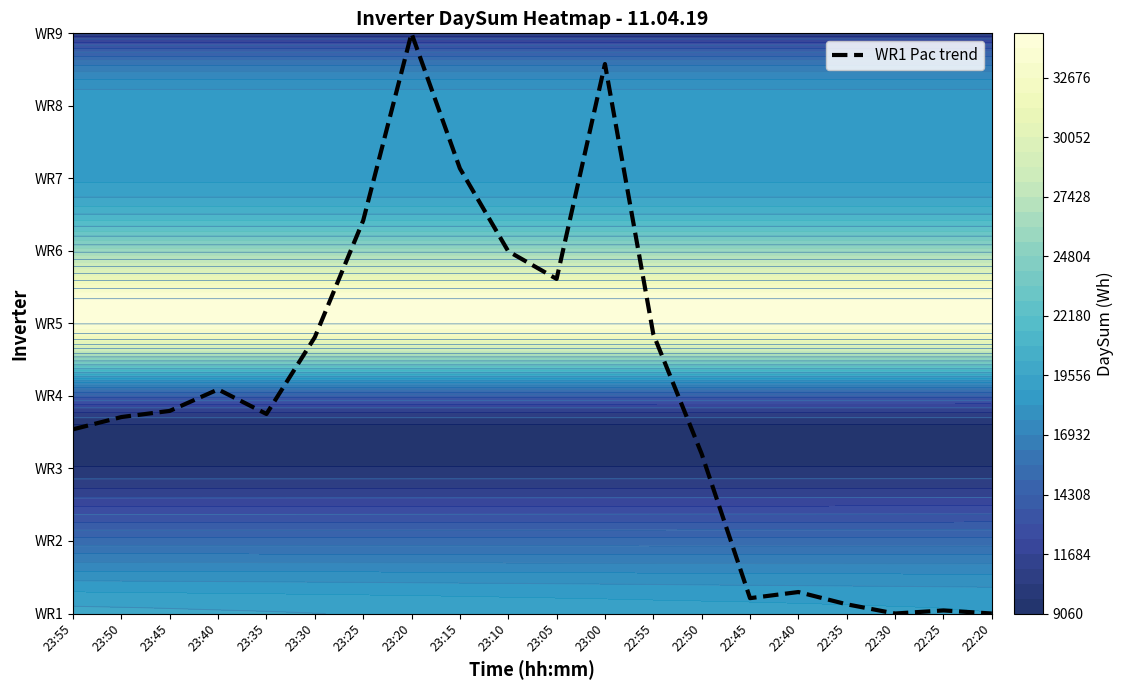

Reading left to right, extract all data points from this chart.

23:55=2.5	23:50=2.7	23:45=2.8	23:40=3.1	23:35=2.8	23:30=3.8	23:25=5.4	23:20=8.0	23:15=6.1	23:10=5.0	23:05=4.6	23:00=7.6	22:55=3.9	22:50=2.2	22:45=0.2	22:40=0.3	22:35=0.1	22:30=0.0	22:25=0.0	22:20=0.0